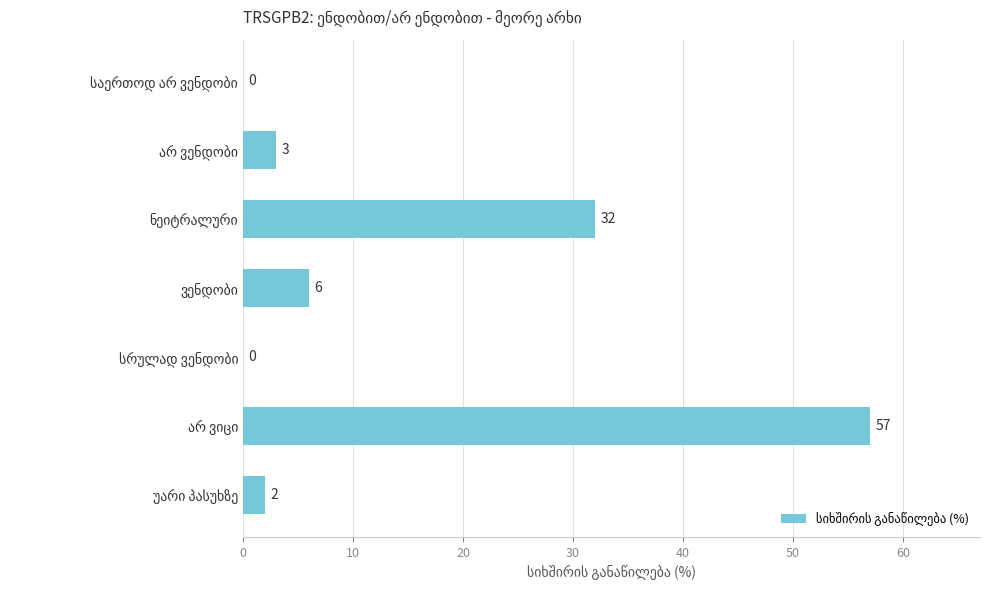

What is the sum of all values?

100